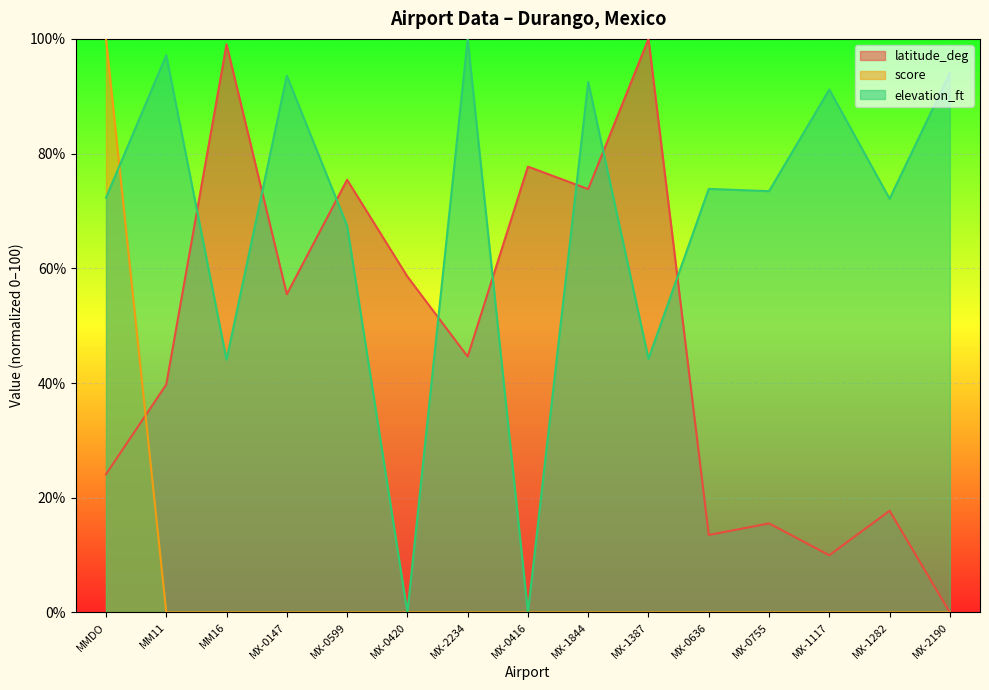

What is the spread (max minus min) of values at MX-2190?

94.1